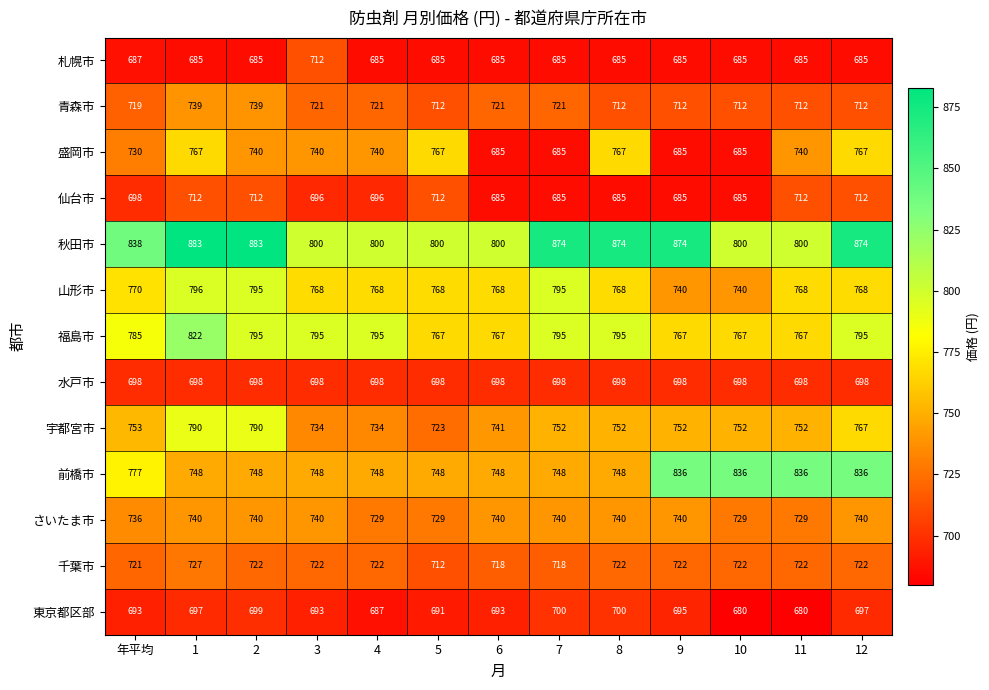

Which series has the widest spread of values?

前橋市